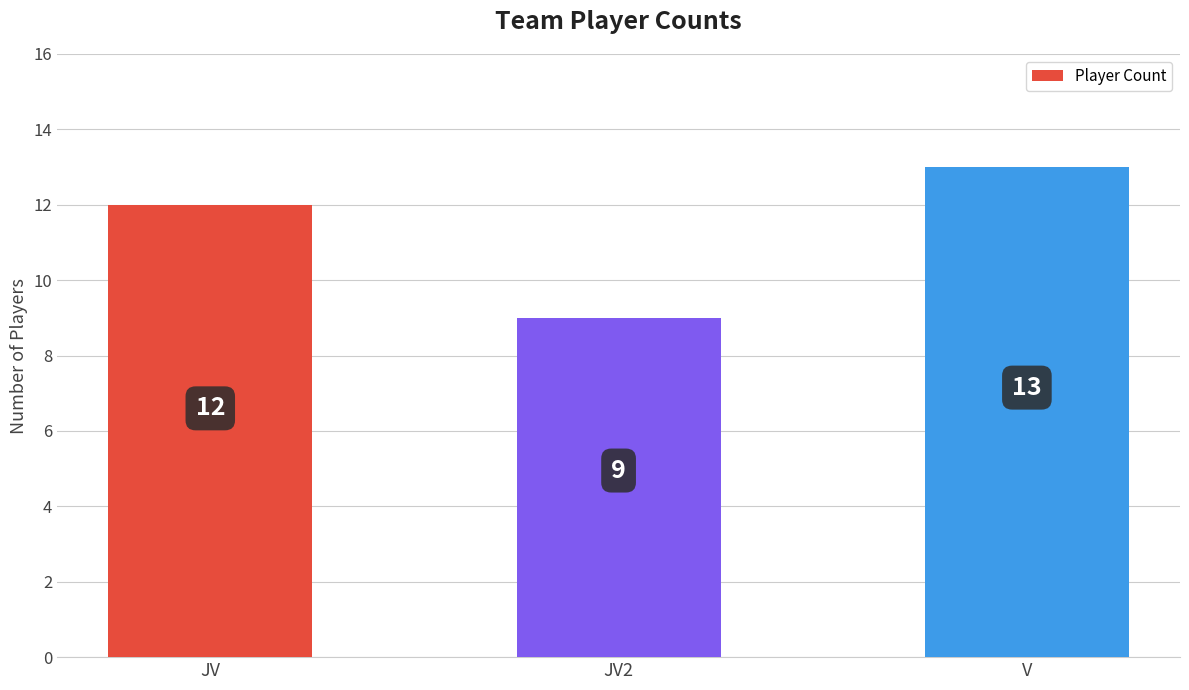

The chart shows a value of 12 at JV. True or false?

True